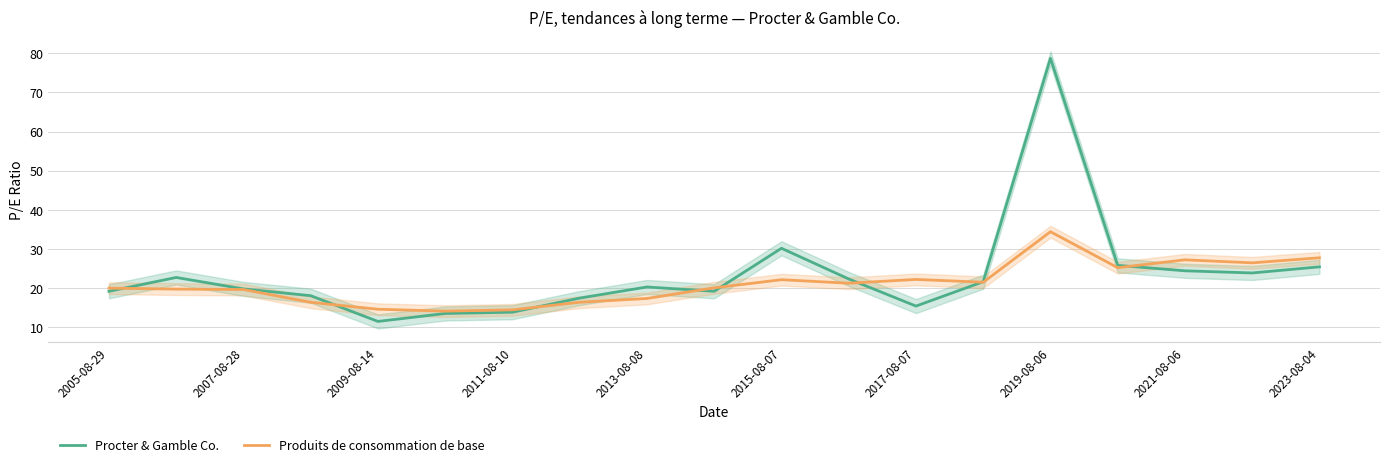

How many data points in Procter & Gamble Co. are less than 20?

9